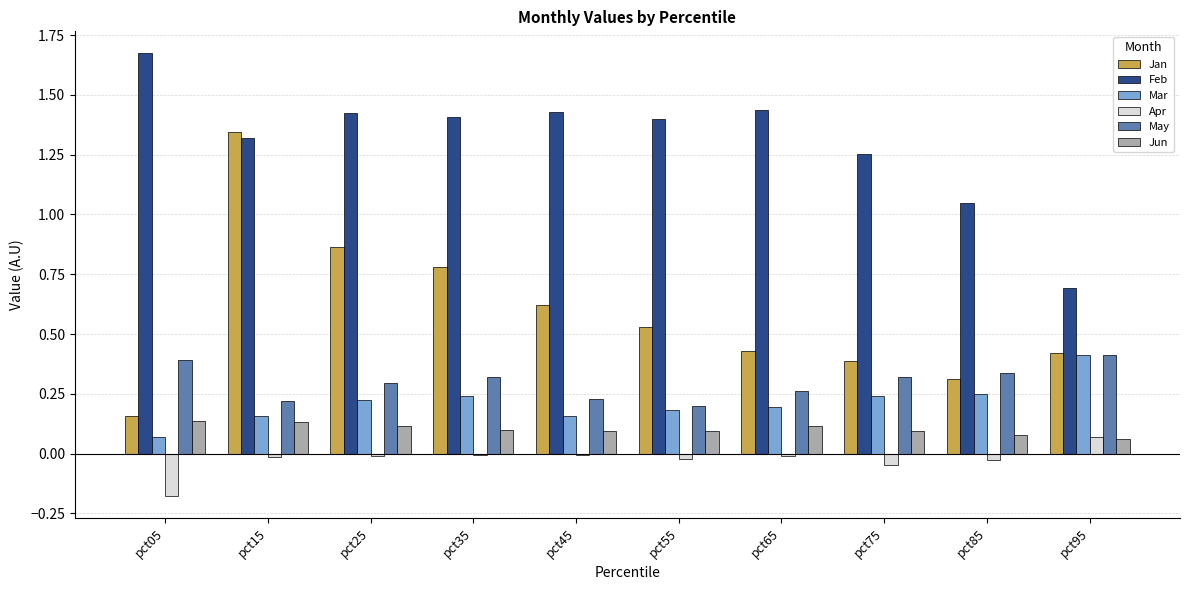

Count the number of data series in this chart.

6